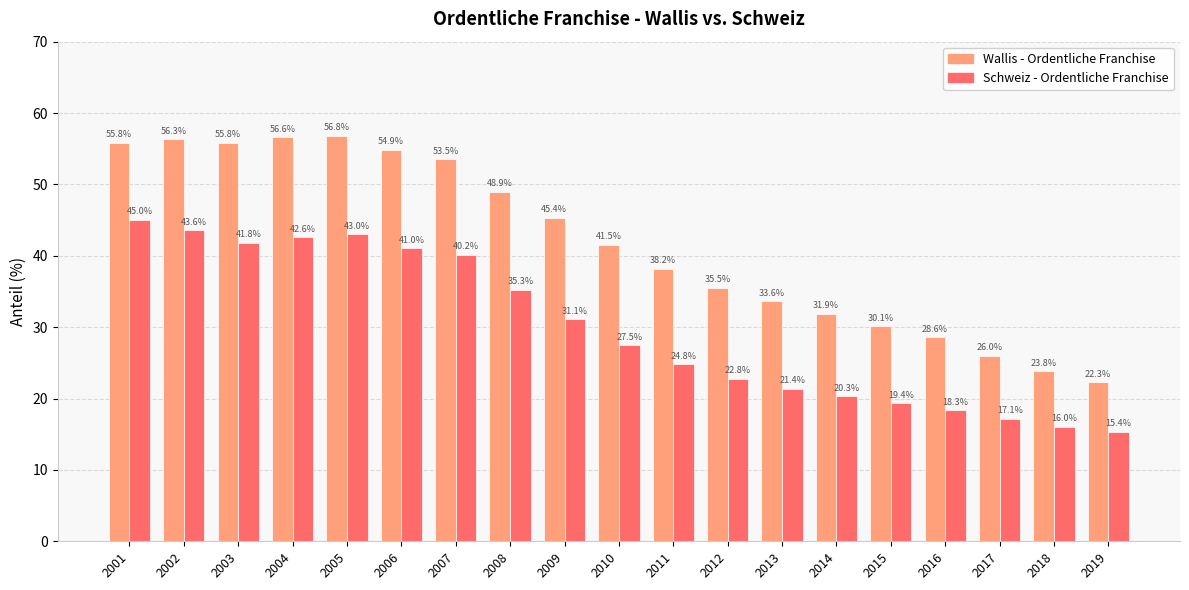

What is the difference between the maximum and minimum values in the Wallis - Ordentliche Franchise series?

34.5